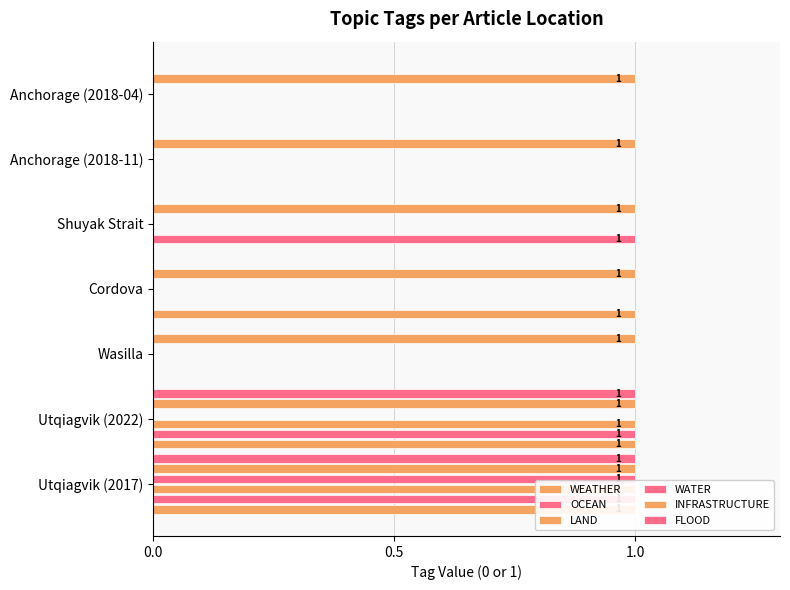

Is it true that WEATHER equals 0.6 at Cordova?

False